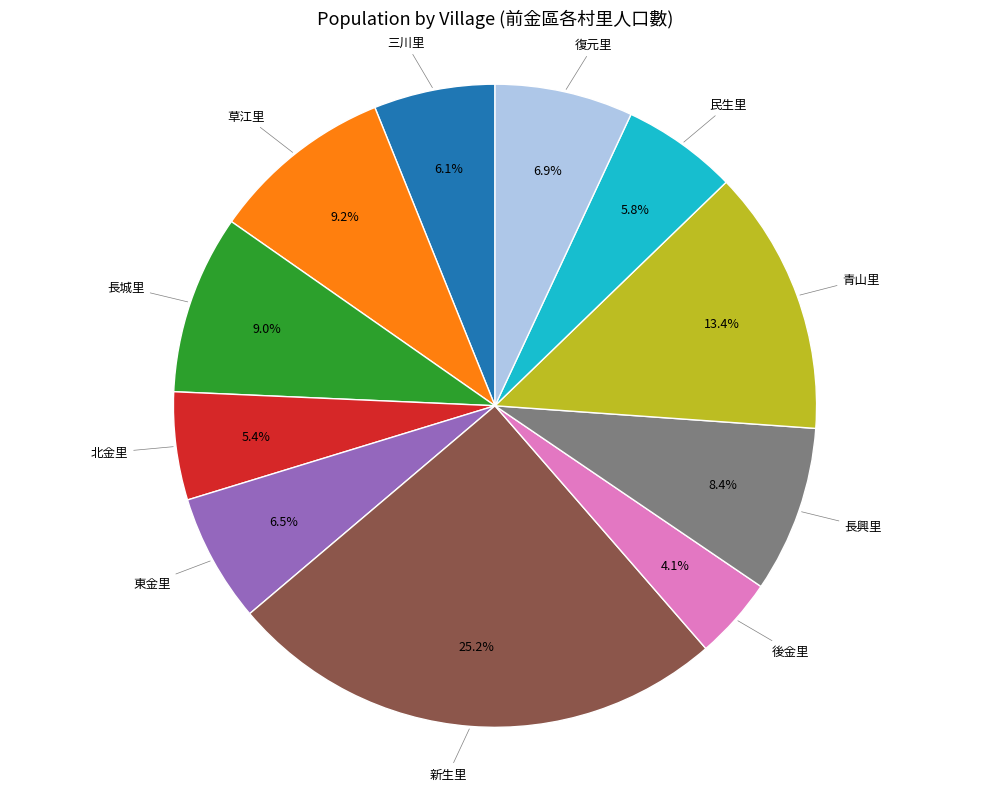

The 青山里 slice represents 13% of the pie. True or false?

True